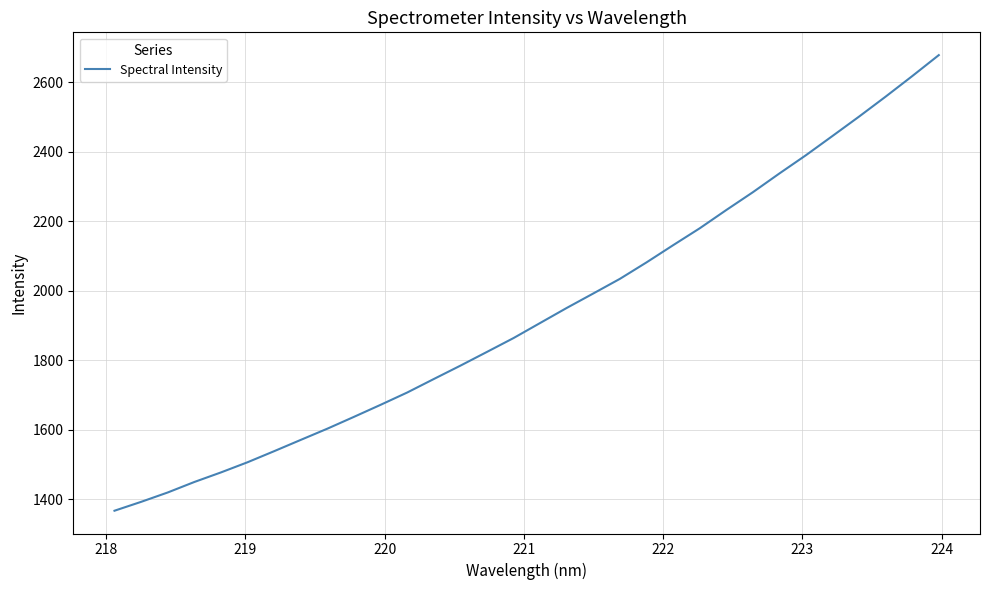

What is the minimum value shown in the chart?

1367.2